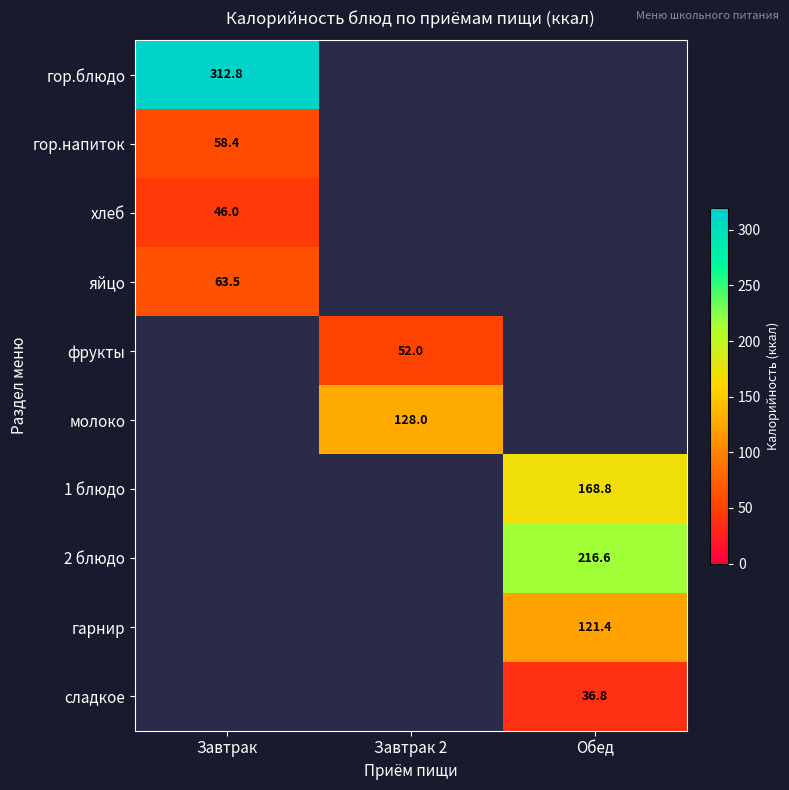

True or false: сладкое has a value of 36.8 at Обед.

True